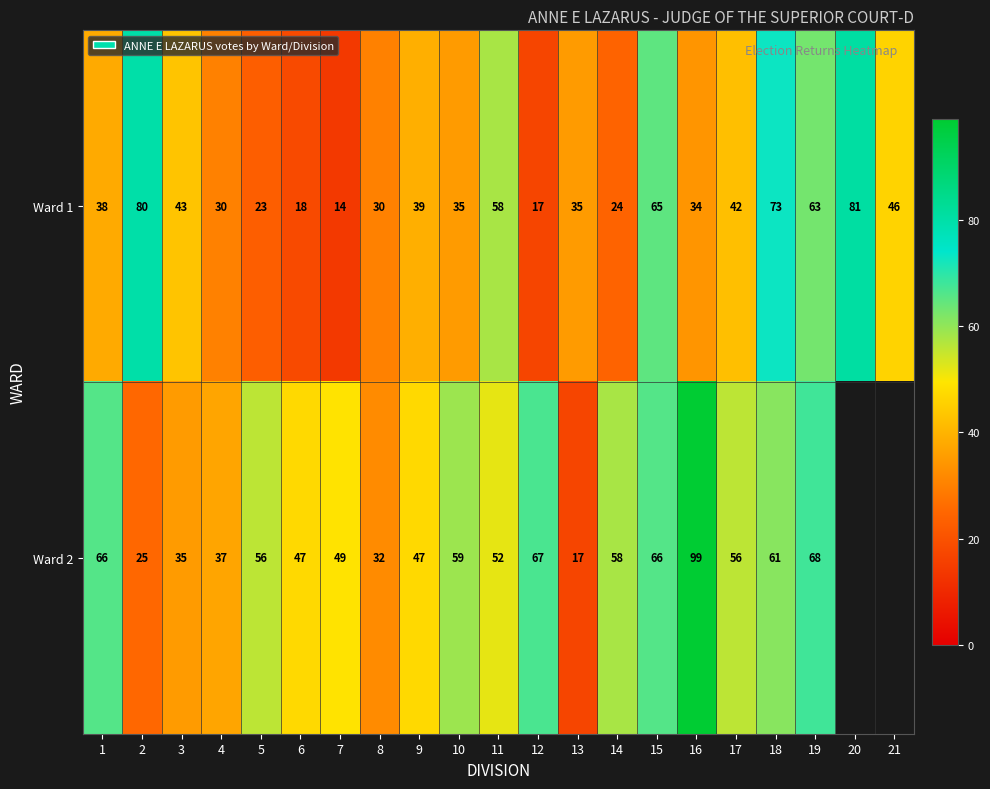

At which label is Ward 1 closest to 47?

21